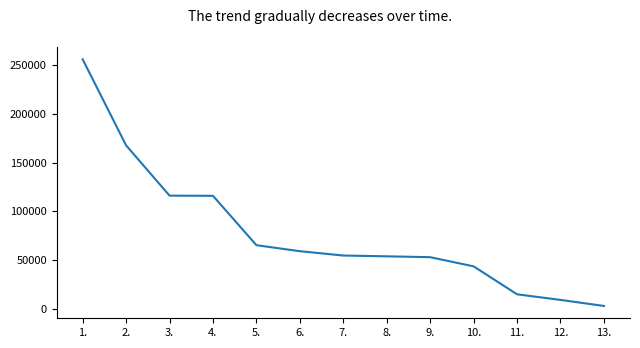

The value at 10. is 19427. True or false?

False